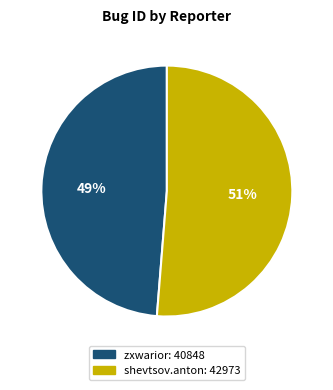

To the nearest percent, what portion does shevtsov.anton represent?

51%